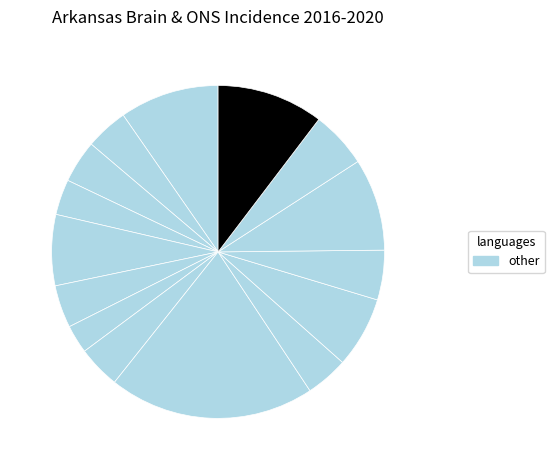

Which slice is the smallest?

Crittenden County